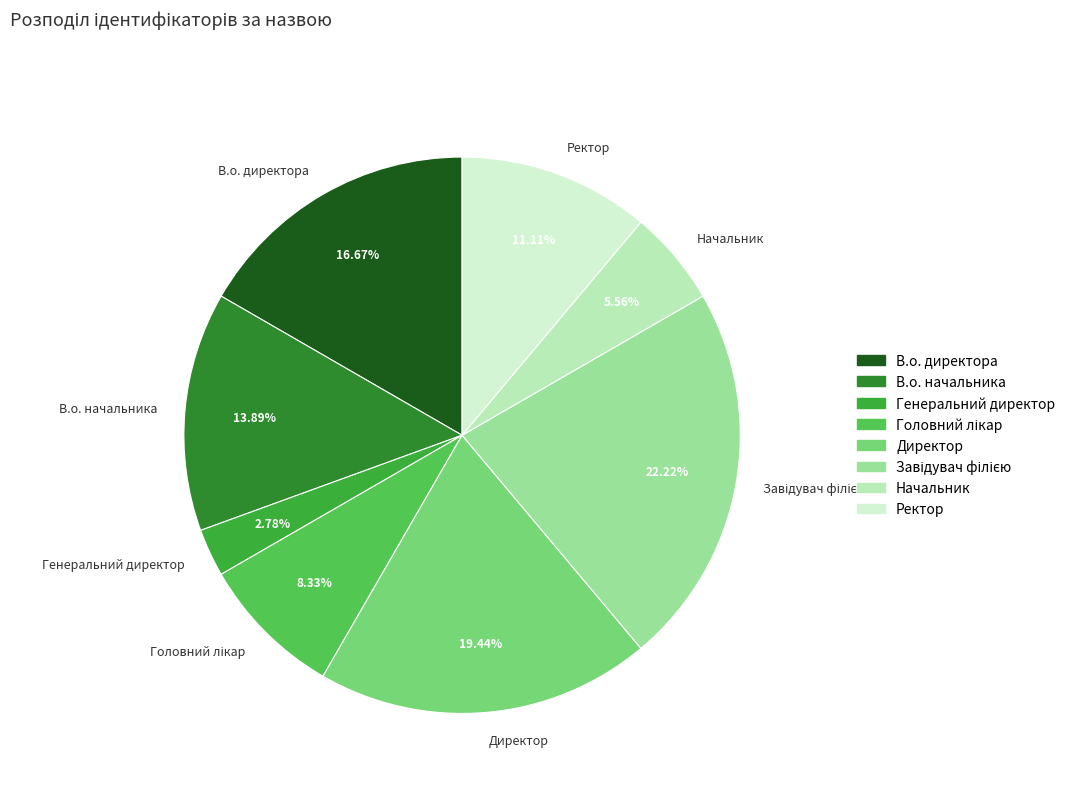

Which category has the smallest portion of the pie?

Генеральний директор